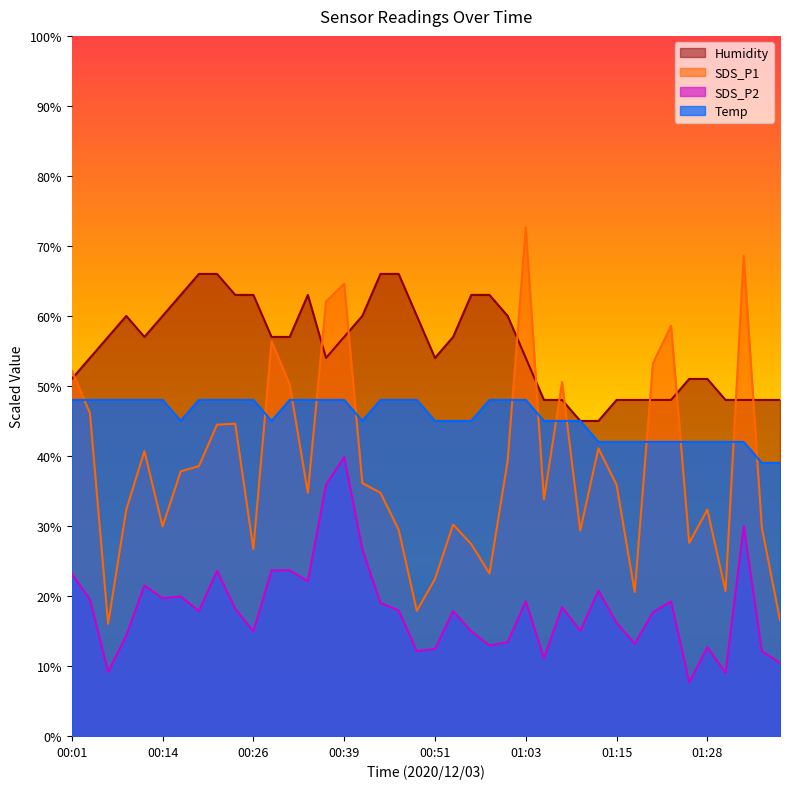

True or false: SDS_P1 and Humidity intersect in this chart.

True